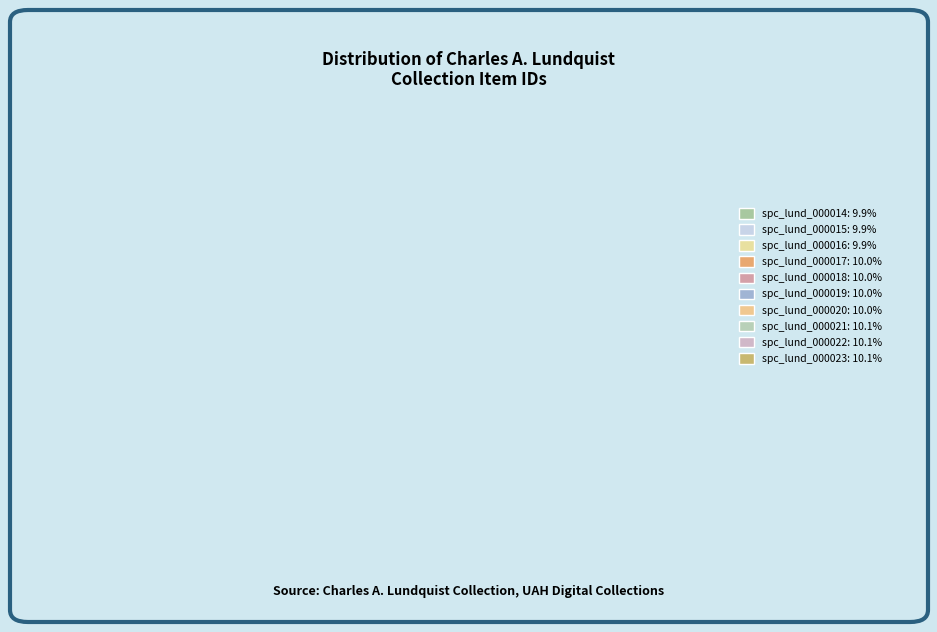

How many segments does this pie chart have?

10